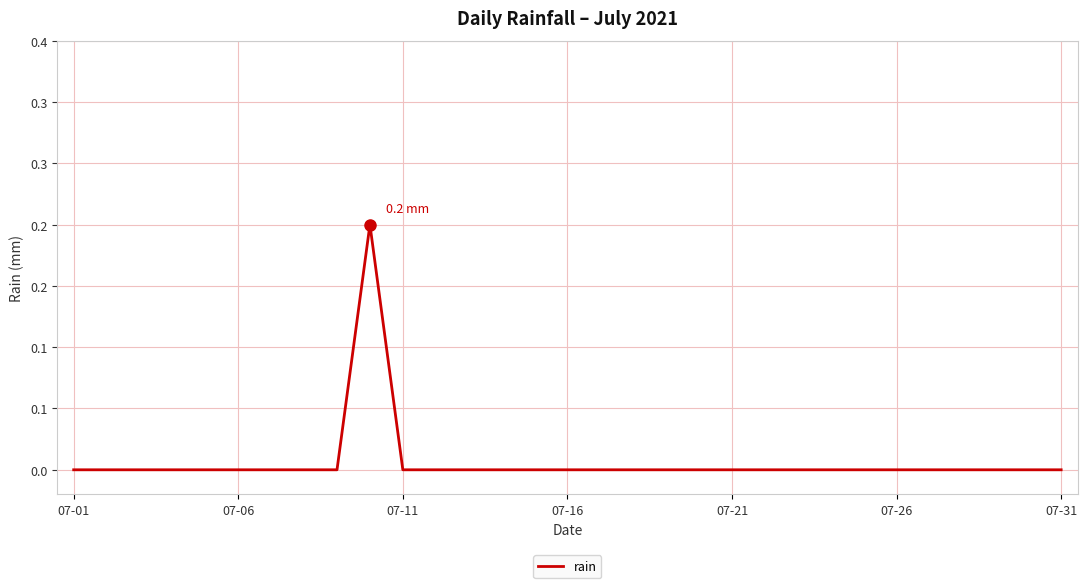

What is the maximum value shown in the chart?

0.2